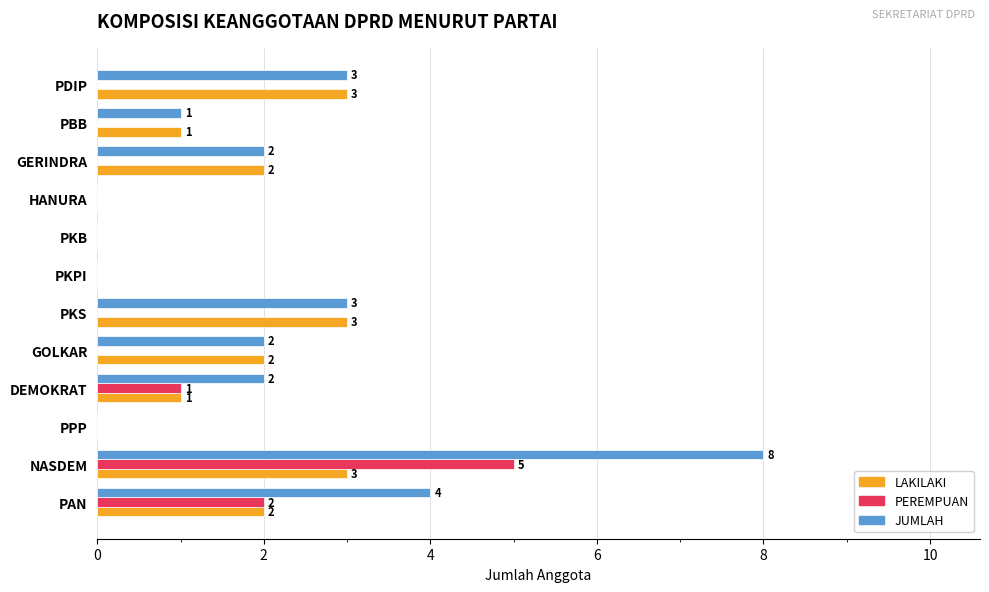

Where is JUMLAH nearest to the value 4?

PAN